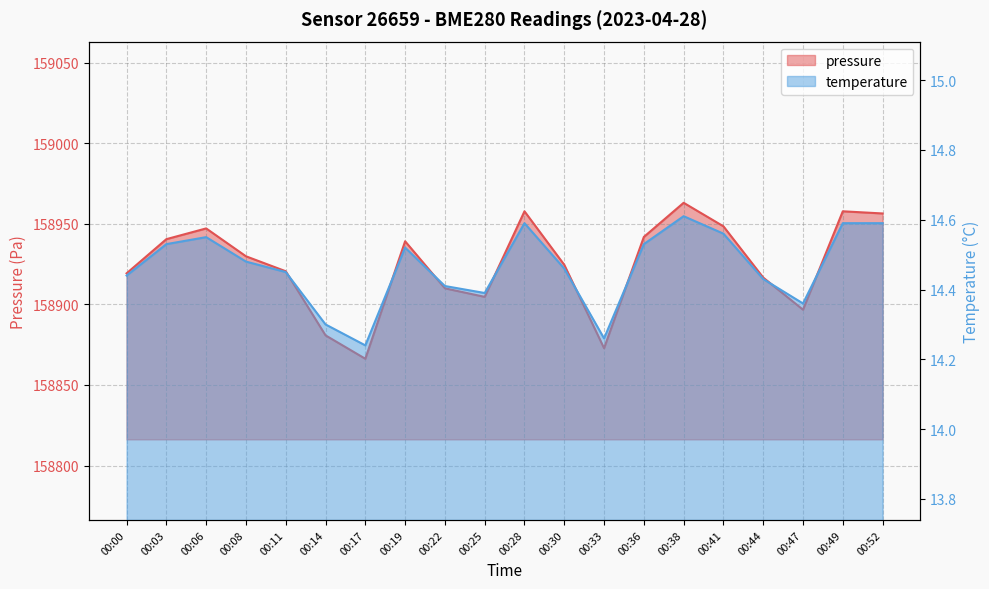

What is the average value of the pressure series?

158924.7